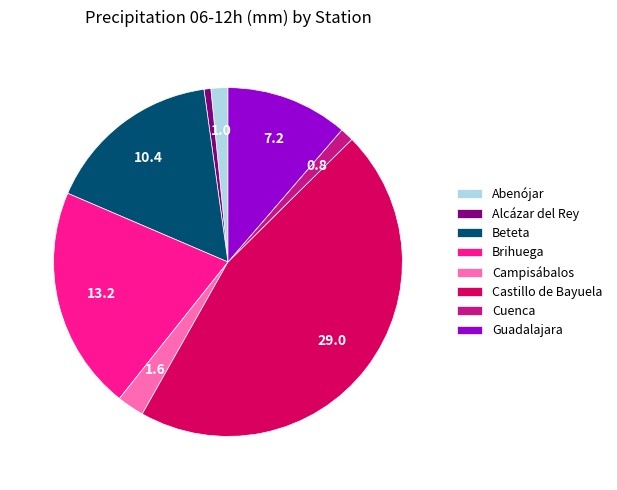

Is the sum of Cuenca and Beteta greater than half?

No